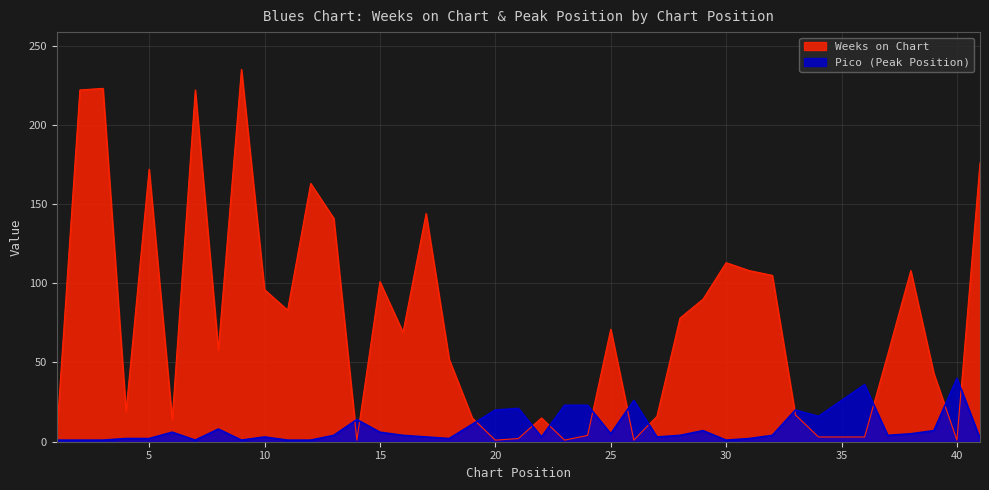

What is the difference between the highest and lowest values at 26?

25